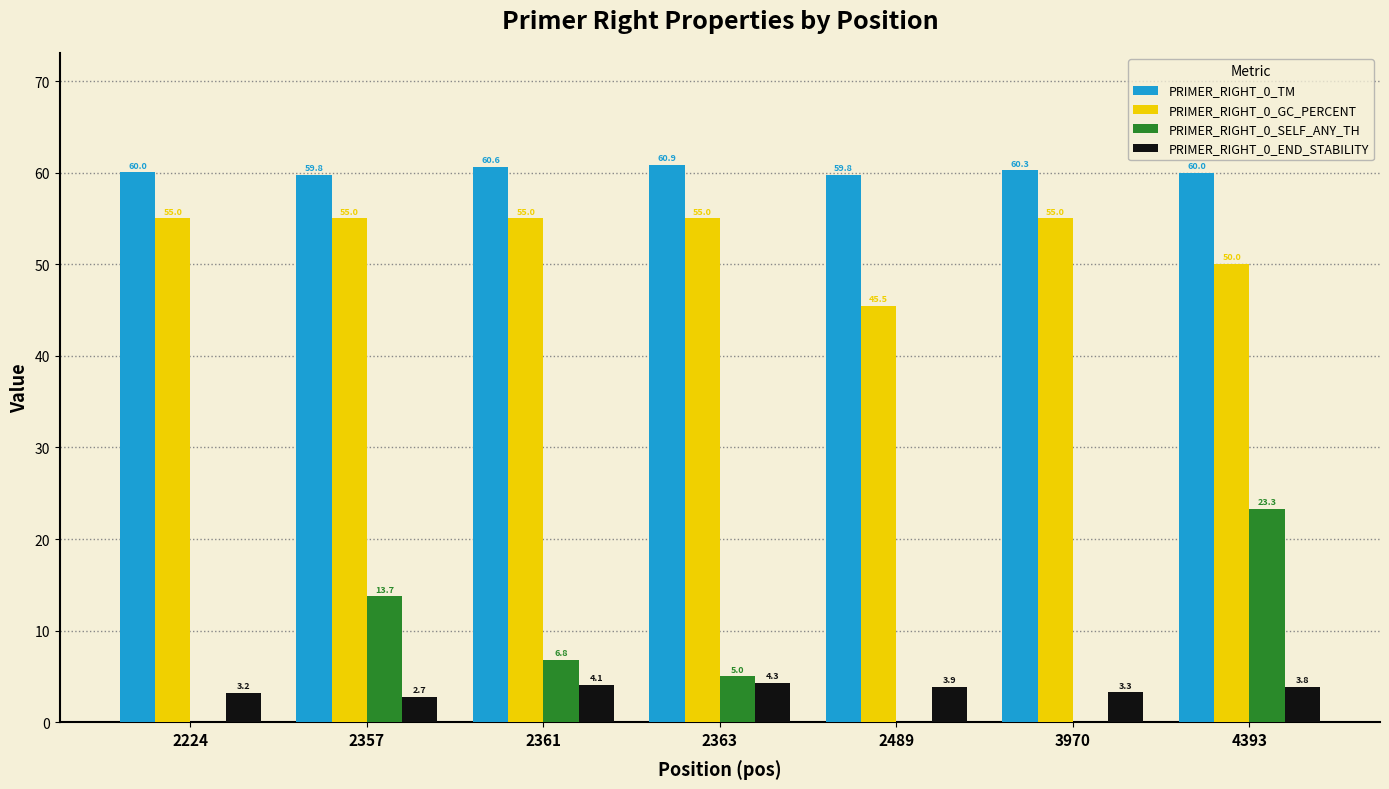

What is the difference between the PRIMER_RIGHT_0_END_STABILITY values at 2224 and 2363?

1.0